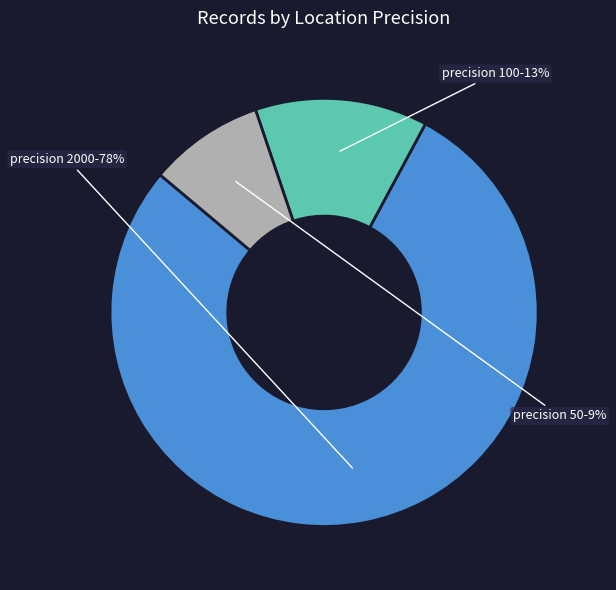

What is the smallest slice in the pie chart?

50